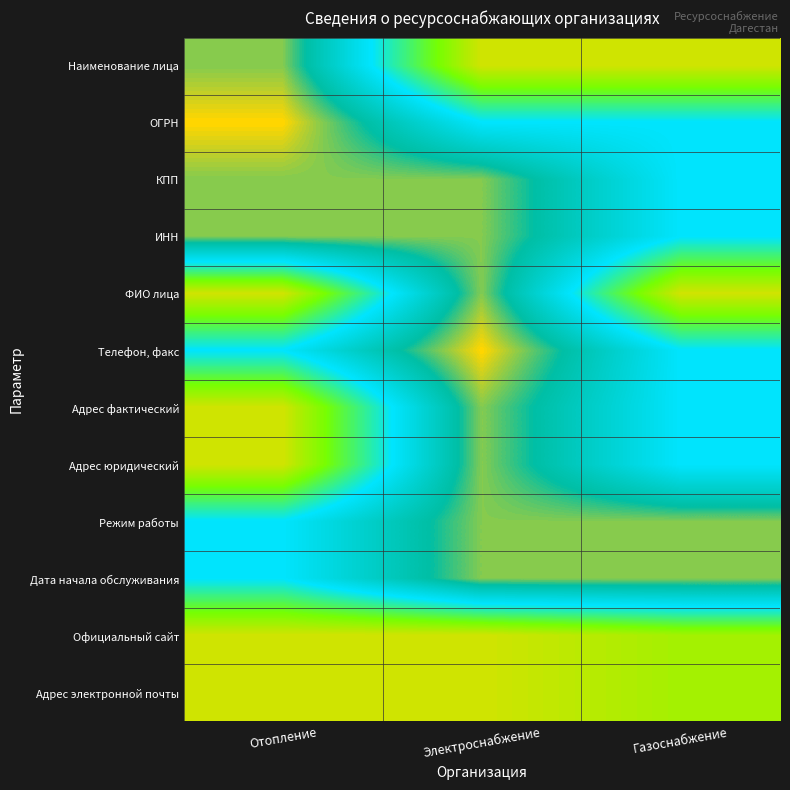

At which category is the sum across all series the highest?

Электроснабжение